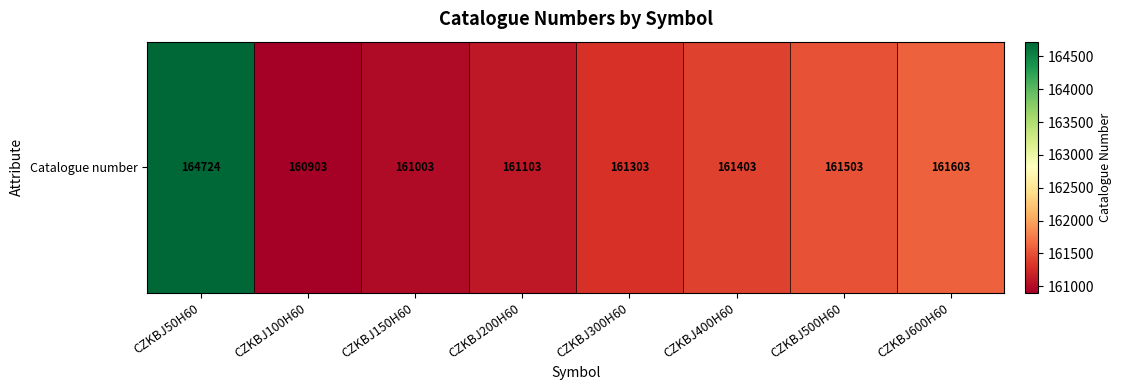

How many data points does each series have?

8